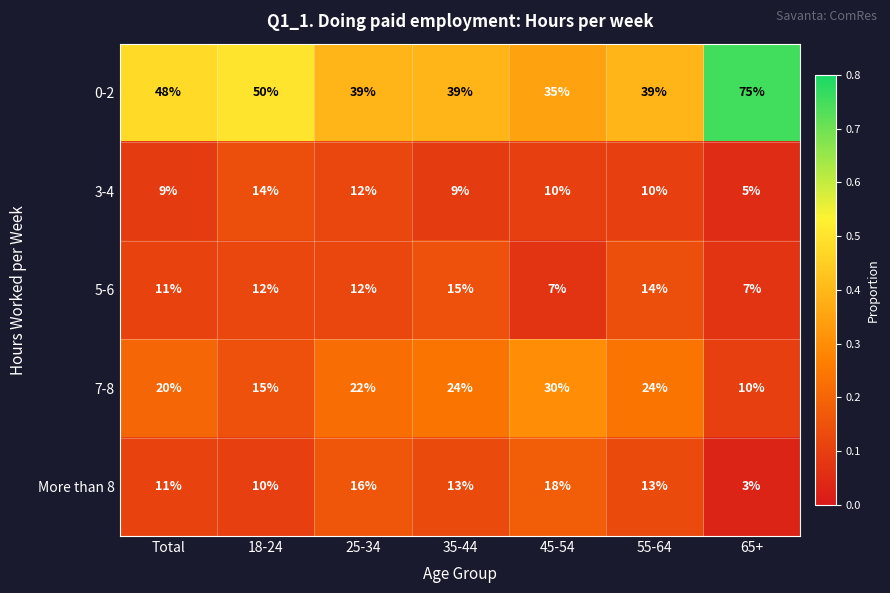

Which series has the largest total across all categories?

0-2